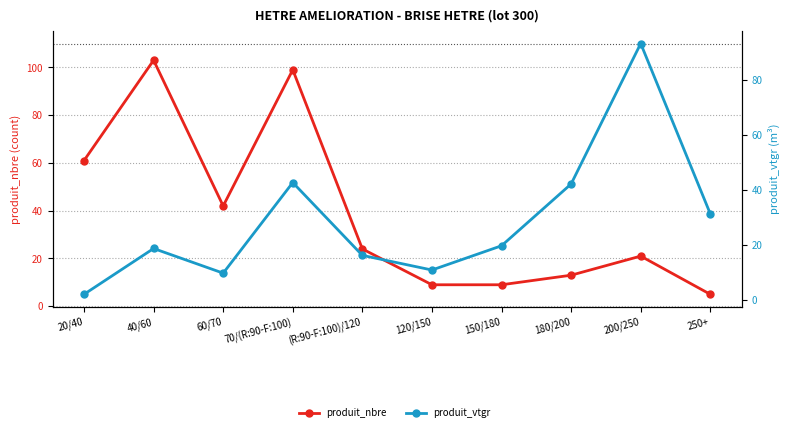

At which label is produit_vtgr closest to 47?

70/(R:90-F:100)